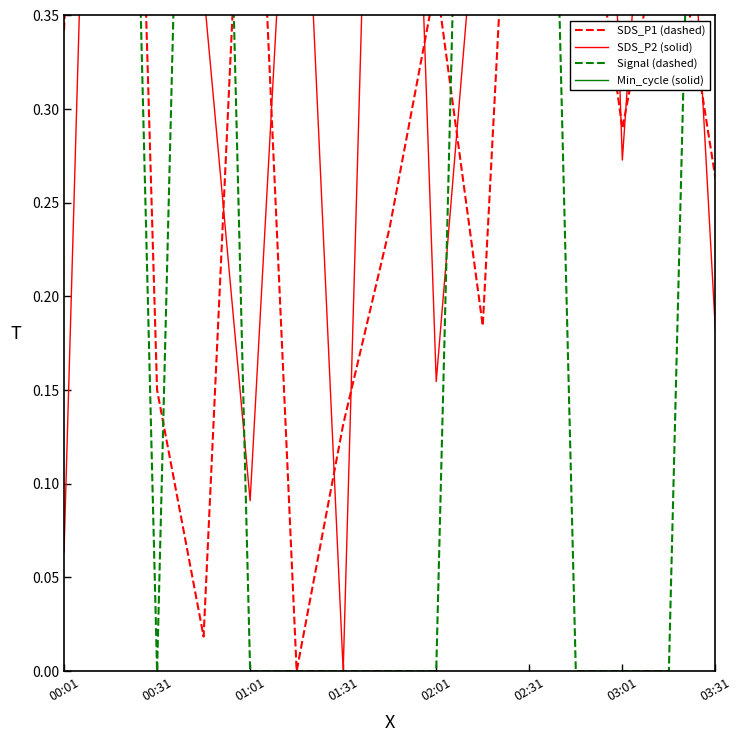

What is the difference between the maximum and second lowest values in the SDS_P2 (solid) series?

0.9